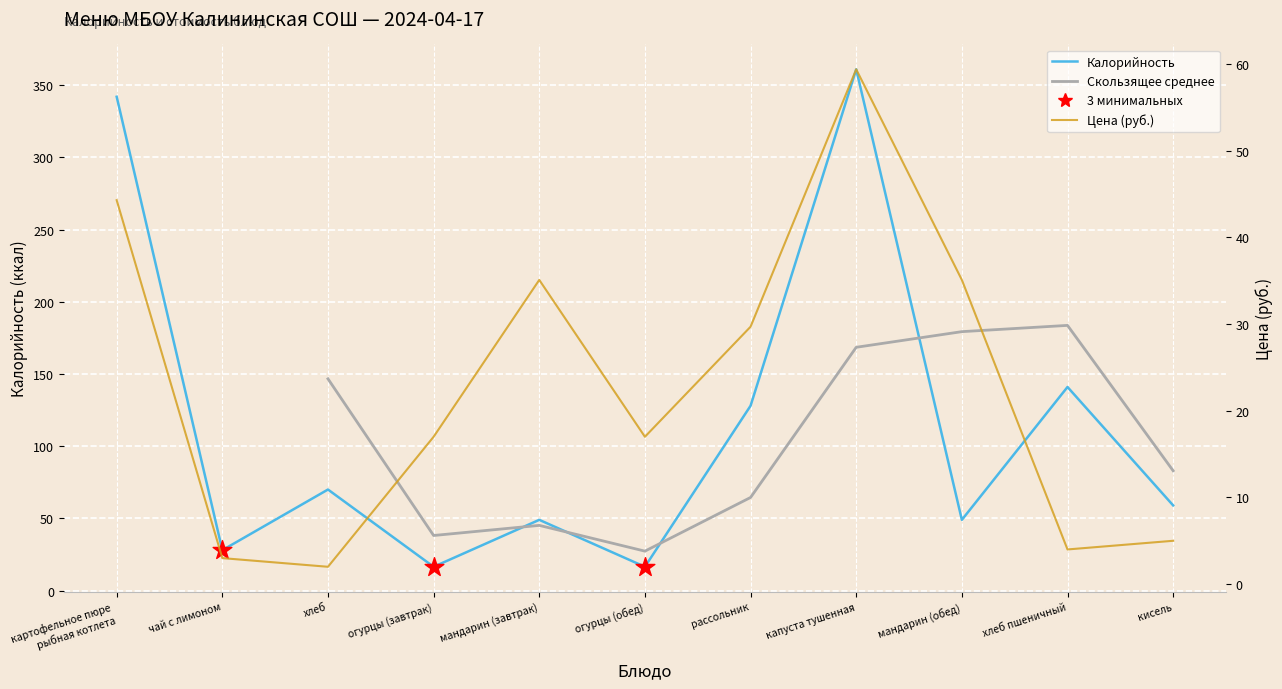

Which series reaches the minimum Y coordinate?

Цена